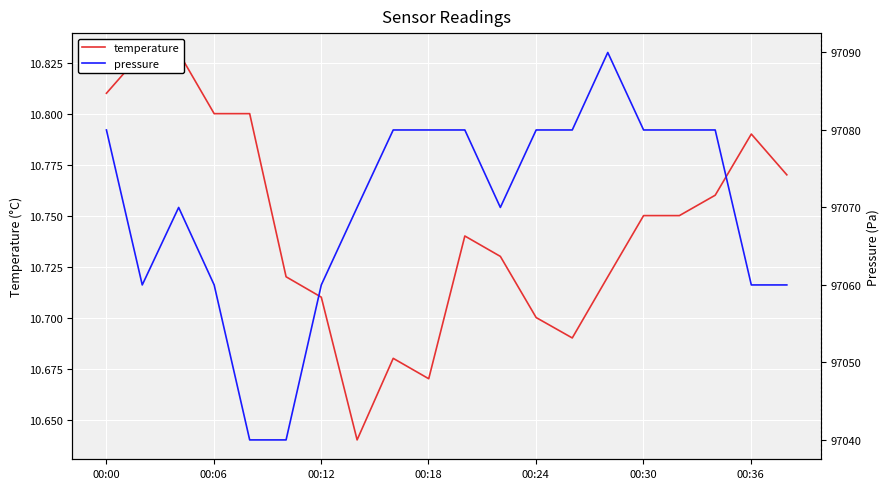

What are all the series names shown in the legend?

temperature, pressure